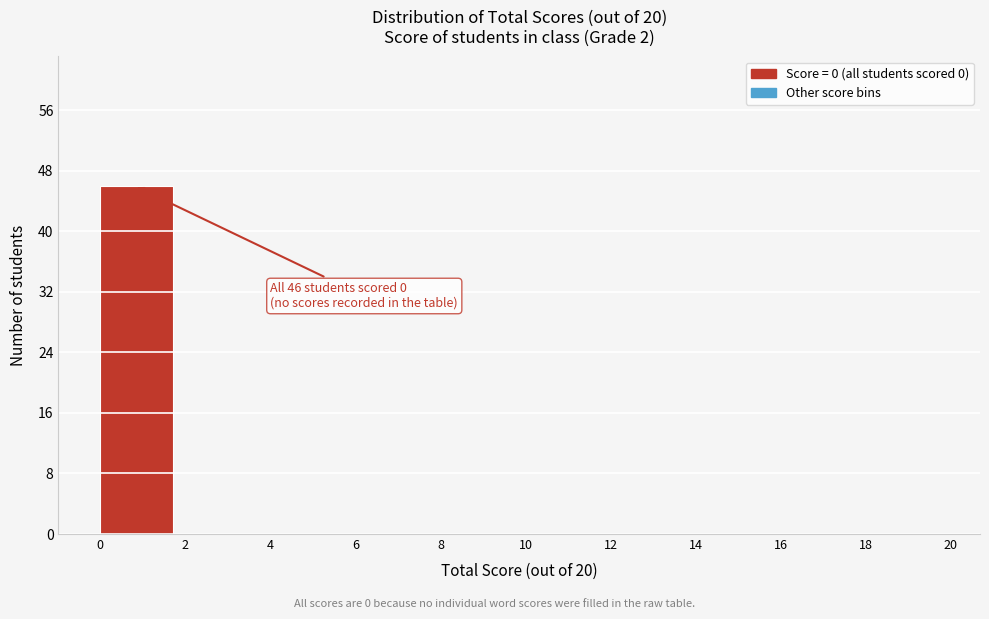

Which range on the x-axis has the tallest bar?

0 to 2